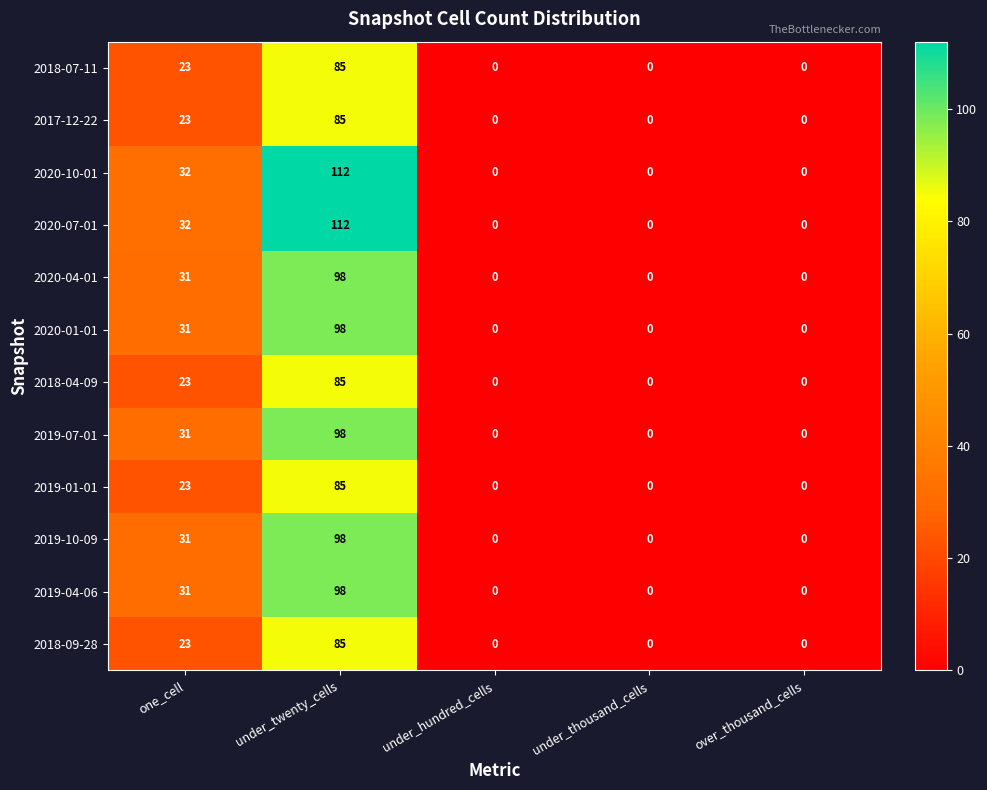

What is the spread (max minus min) of values at one_cell?

9